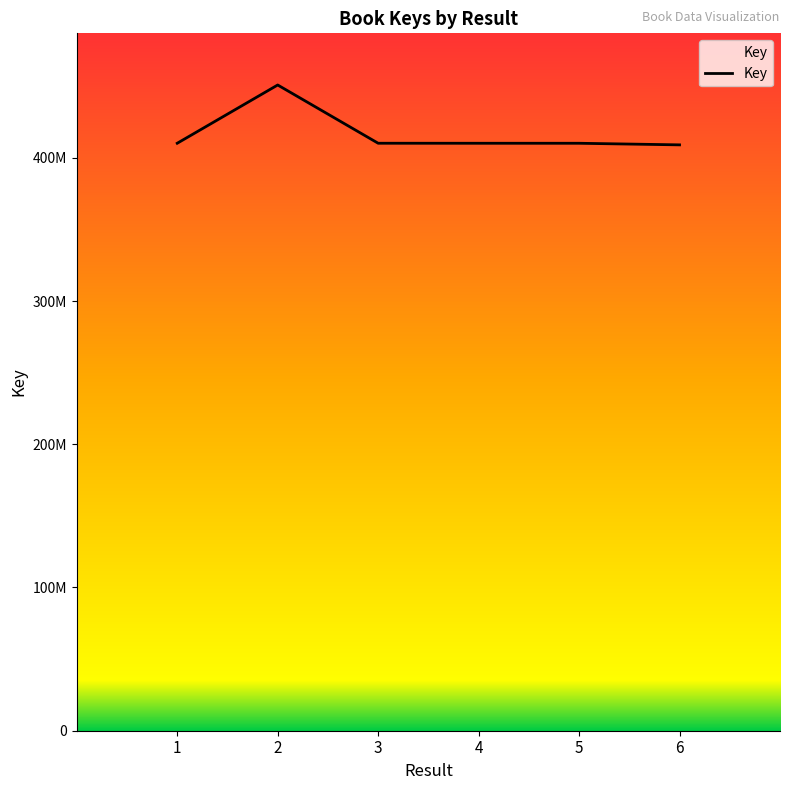

Does the chart display data point markers on the line(s)?

No